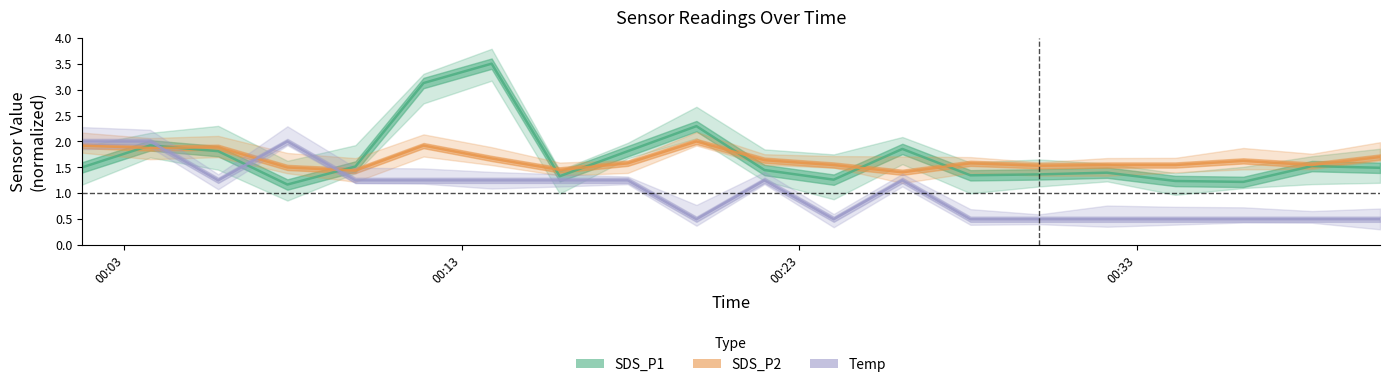

What is the label of the 7th point from the left?

2023/04/19 00:13:53